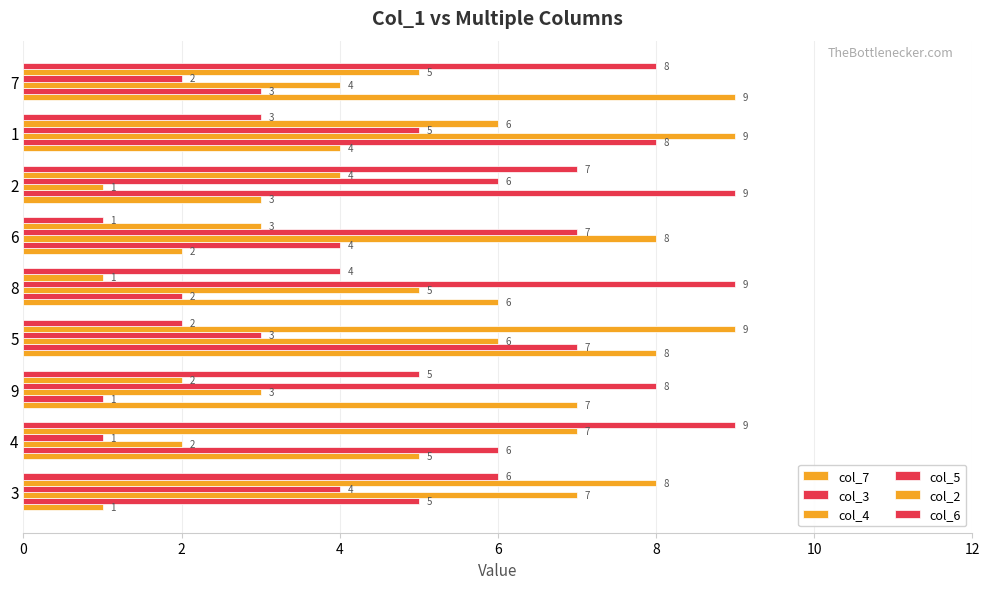

What is the average value of the col_5 series?

5